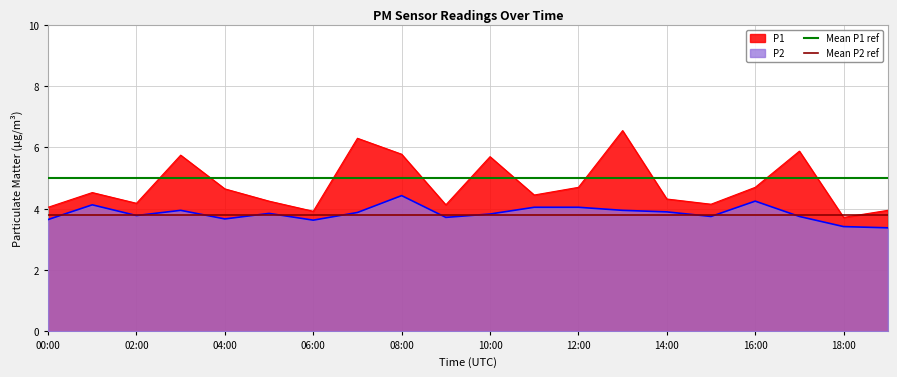

Is the value of P1 at 10:00 greater than the value of P2 at 12:00?

Yes